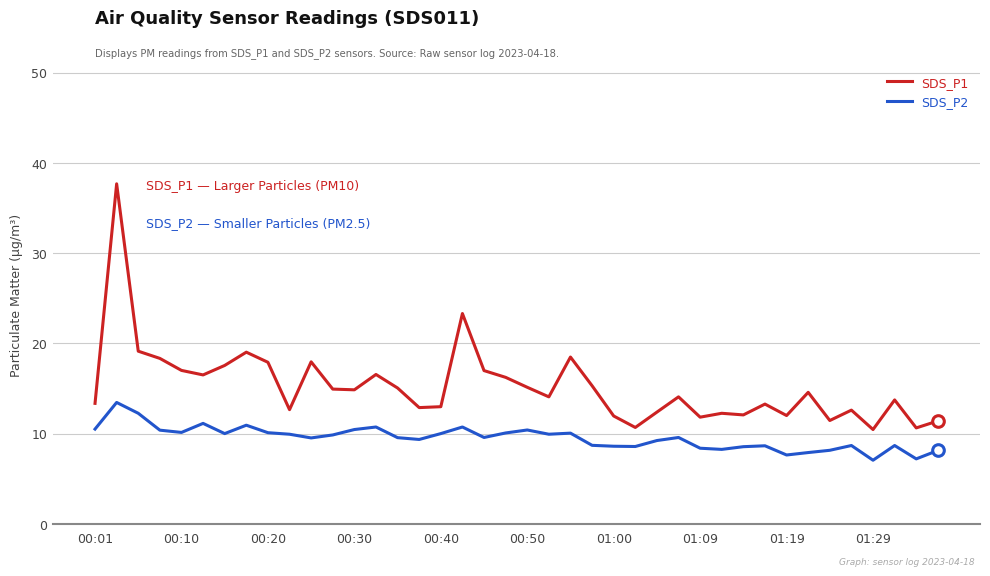

Which series has the largest total across all categories?

SDS_P1